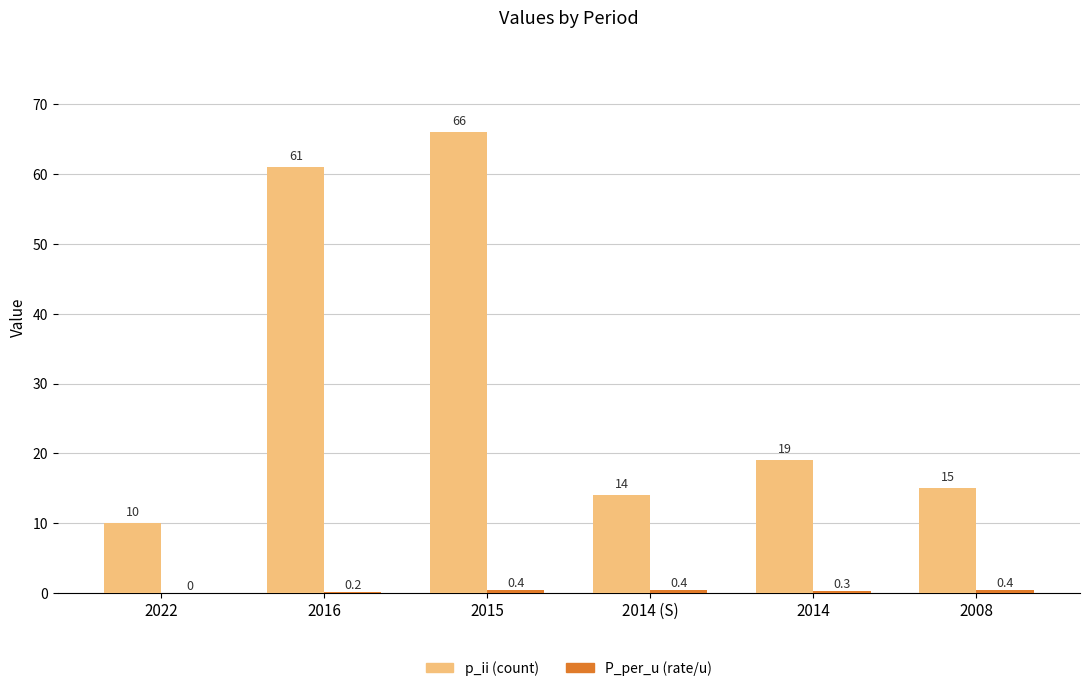

Which category has the highest value across all series?

2015